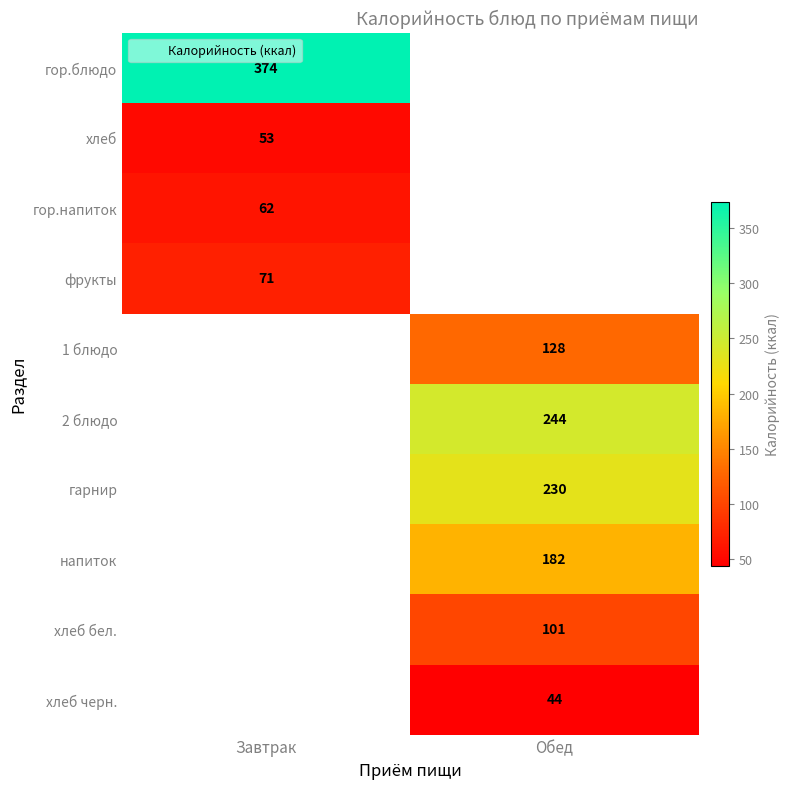

True or false: 2 блюдо has a value of 416.0 at Обед.

False